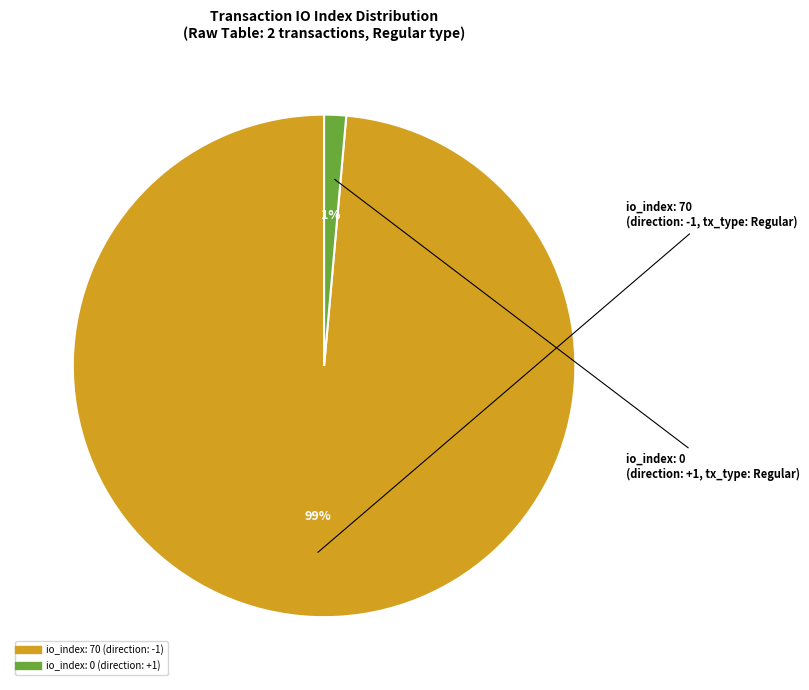

Count the number of slices in the pie.

2